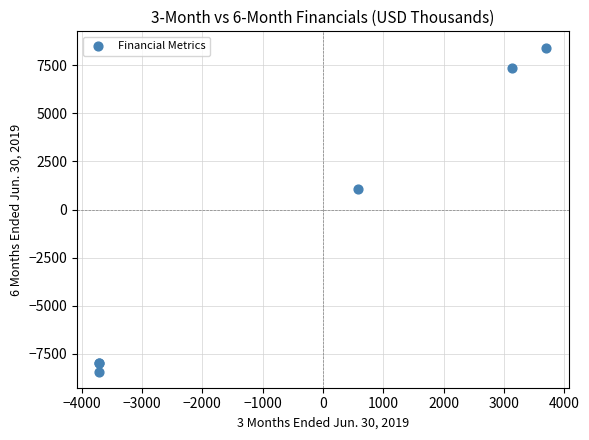

What Y value in the scatter plot is closest to 0?

1078